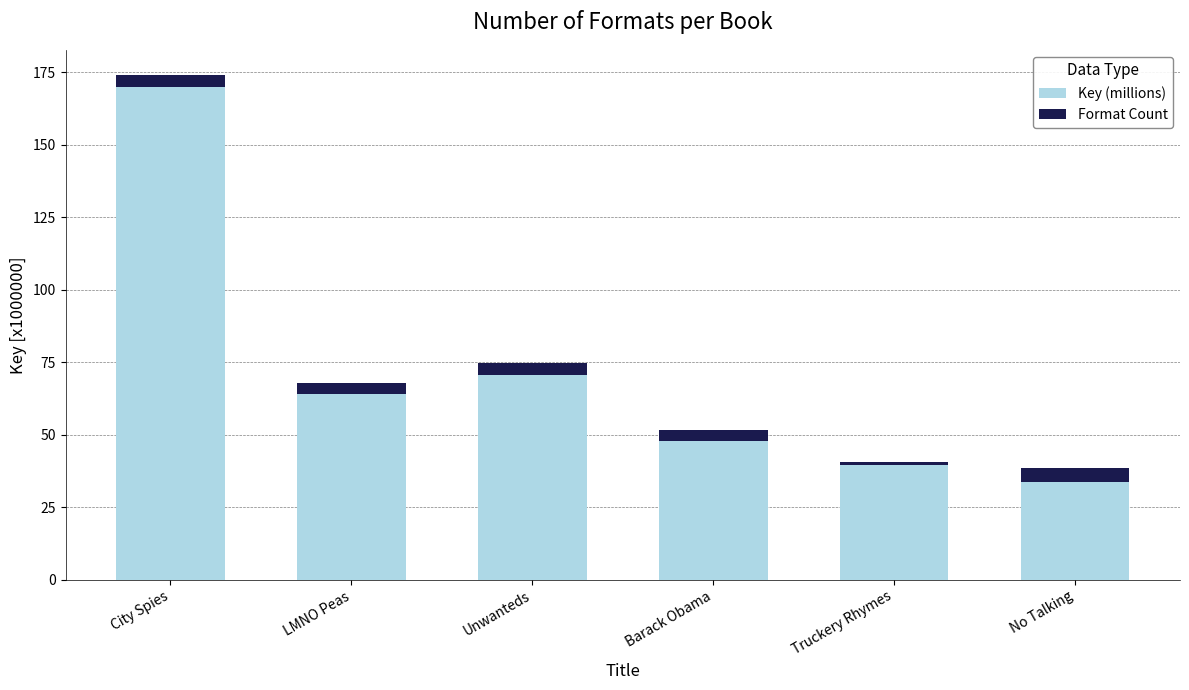

At which category is the sum across all series the highest?

City Spies